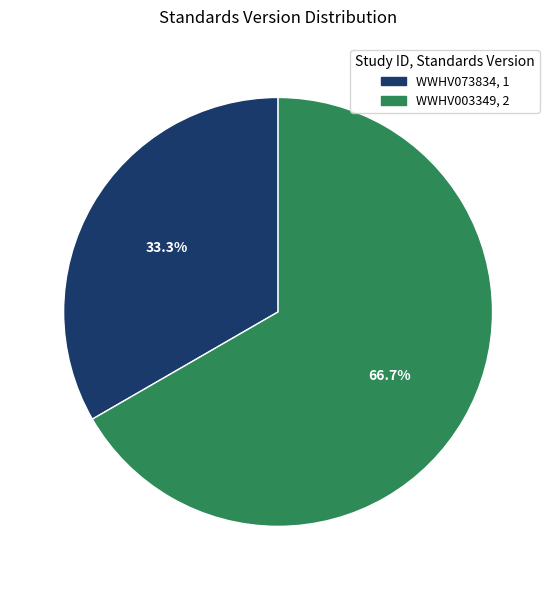

Approximately how many times larger is the value at WWHV073834 compared to WWHV003349?

0.5